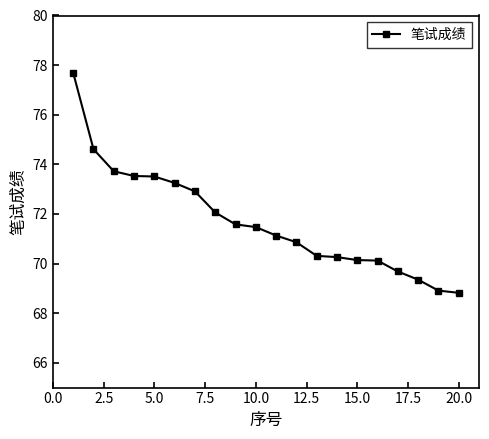

How many categories are shown in the chart?

20